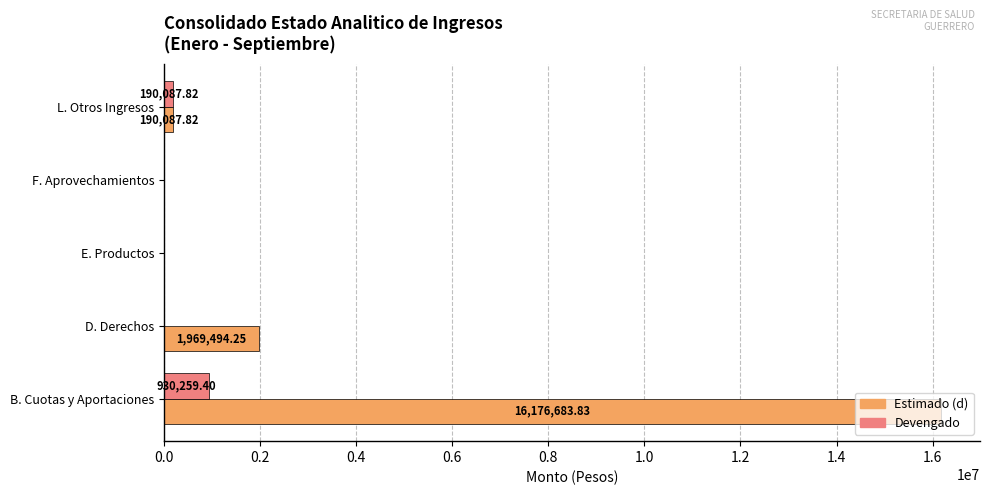

What is the sum of the Estimado (d) values at B. Cuotas y Aportaciones and E. Productos?

16176683.8